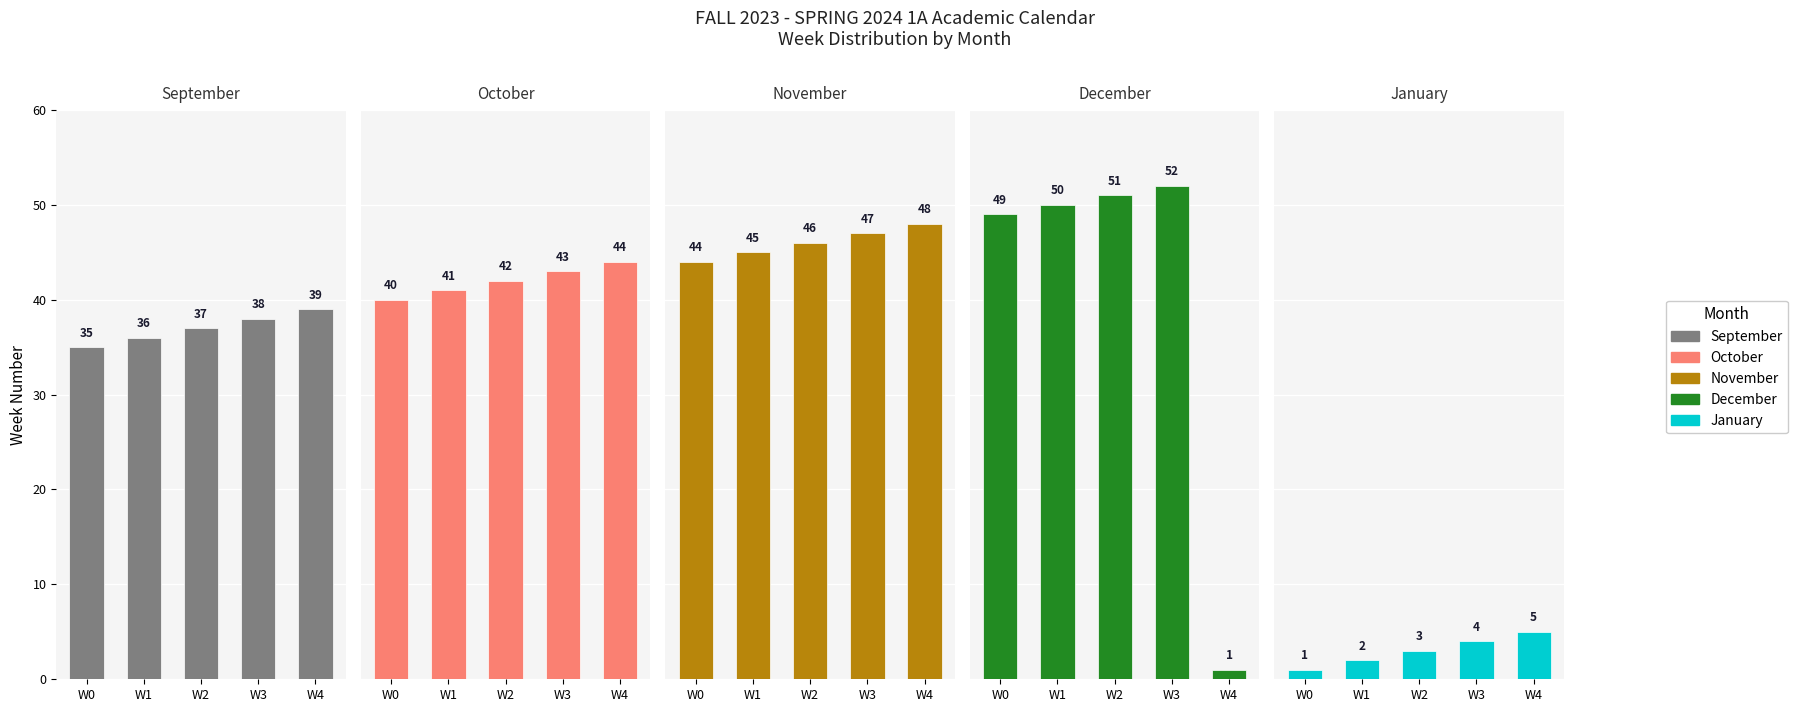

Count the October values in the range 41 to 43.

3